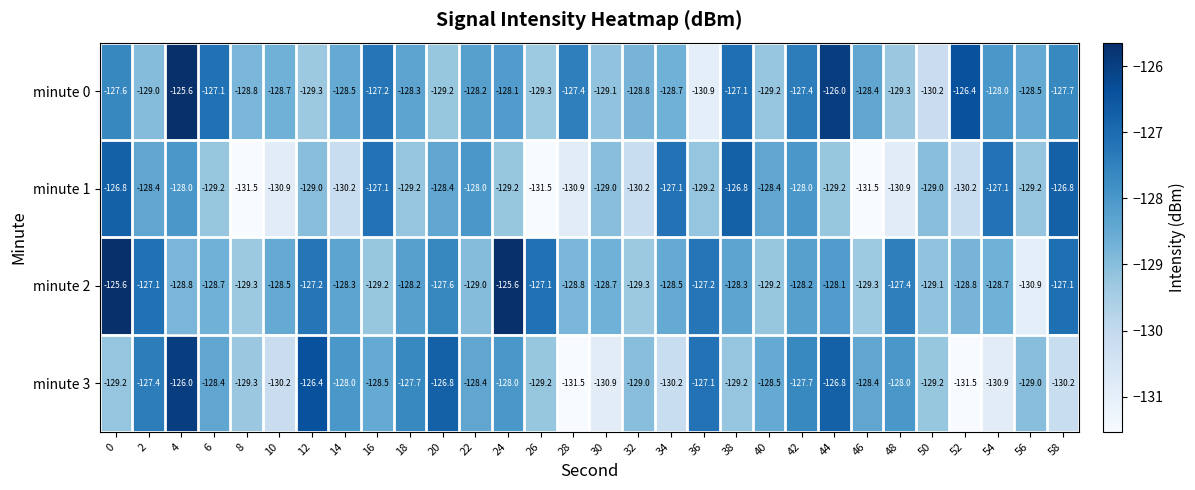

What is the difference between the minute 0 values at 42 and 50?

2.8